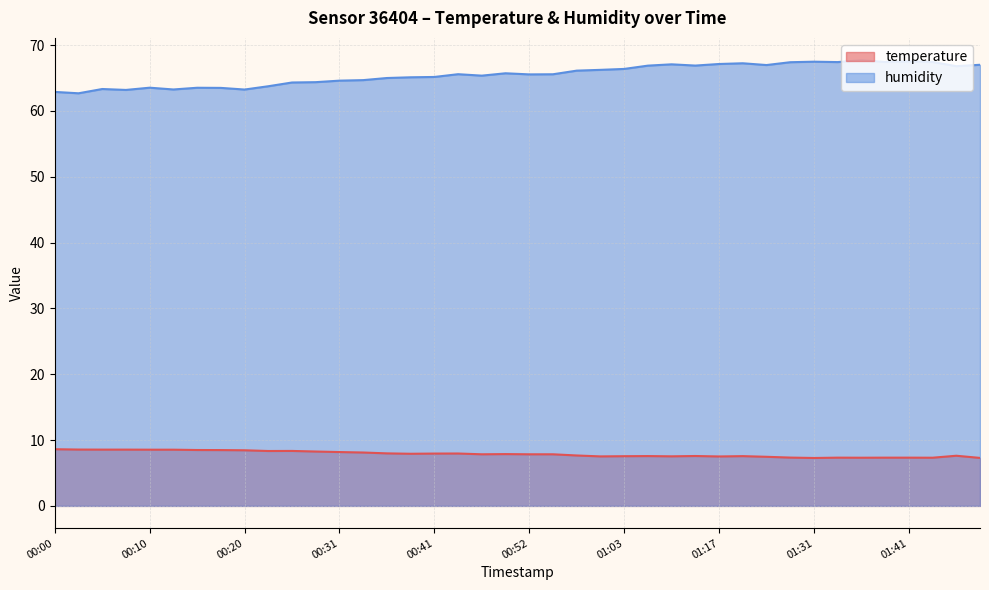

What is the label of the 9th point from the right?

01:28